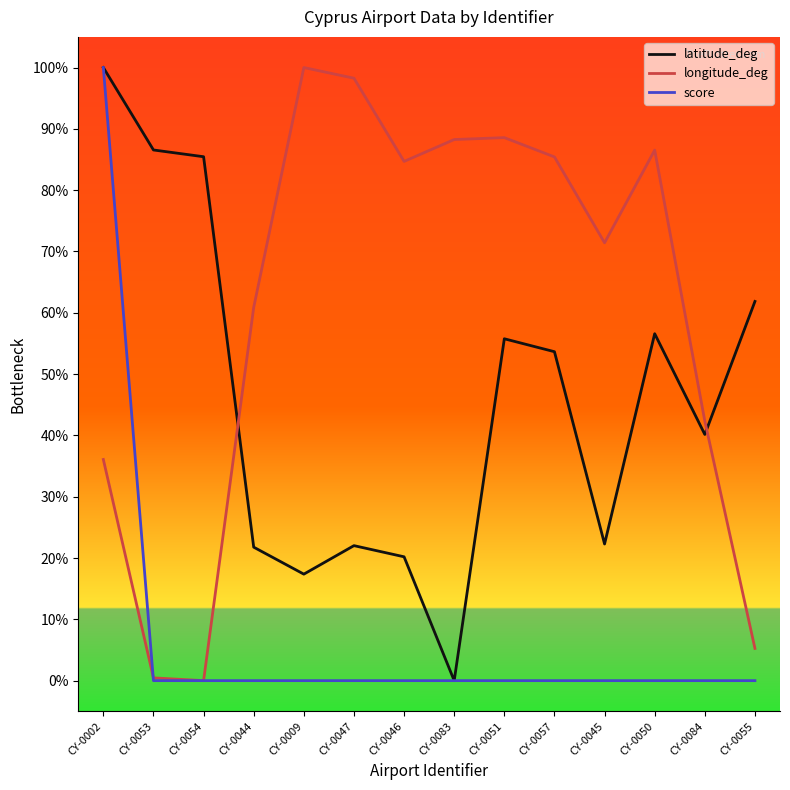

Is this an area chart (filled region under the line)?

No